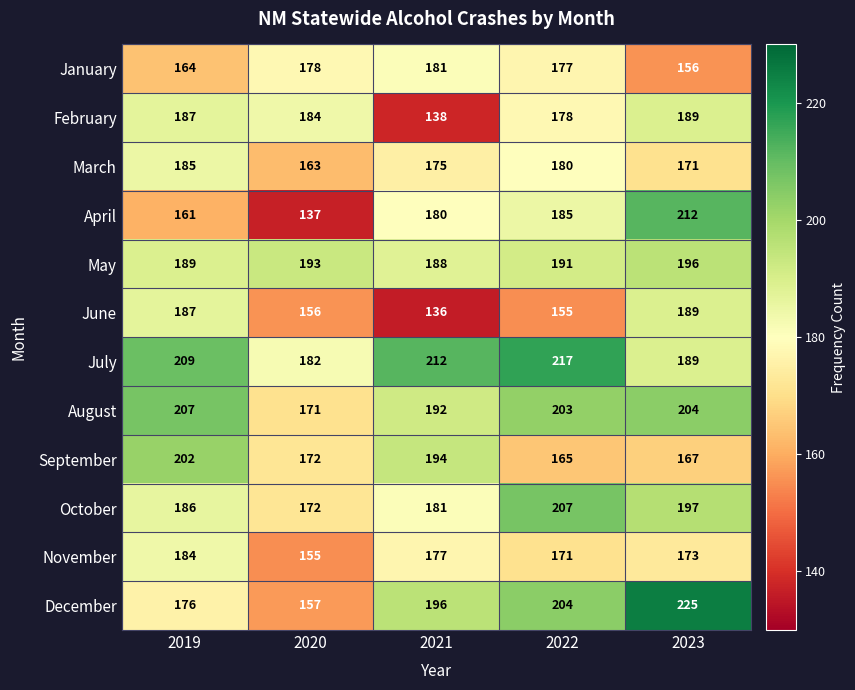

Is it true that February equals 266 at 2020?

False